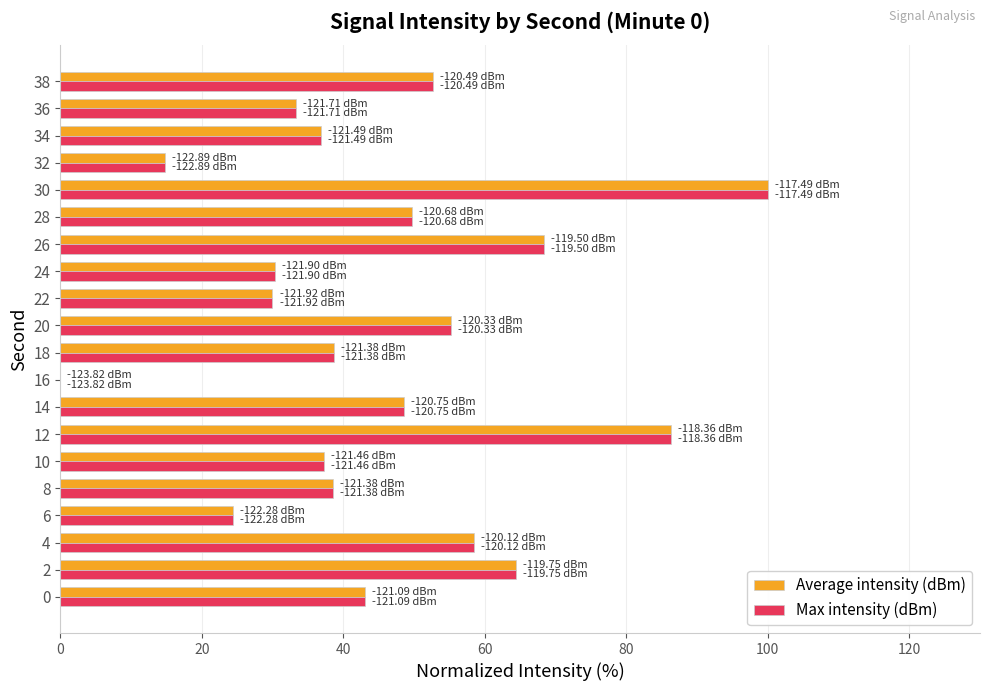

How many distinct data groups are displayed?

2